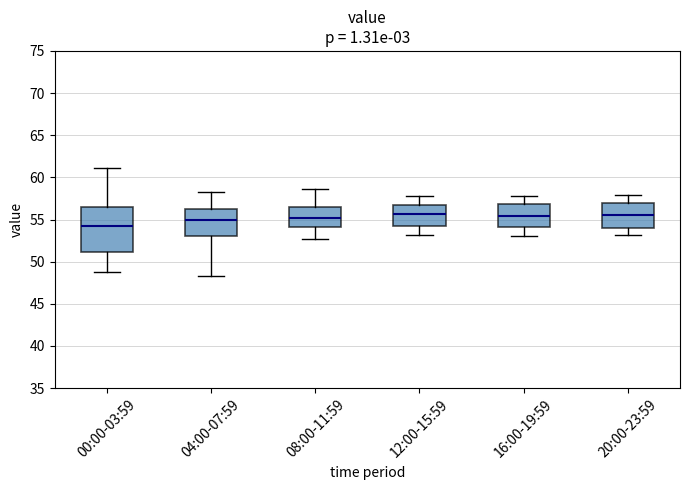

Reading left to right, transcribe this box plot: for each box, give where its median line is, the range the box spans, and where its two whiskers end, as read against the y-axis. The values are not printed on the chart, so give them approximately, as read against the axis.

00:00-03:59: median 54.5, box 51.0 to 56.5, whiskers 49.0 to 61.0
04:00-07:59: median 55.0, box 53.0 to 56.5, whiskers 48.5 to 58.5
08:00-11:59: median 55.0, box 54.0 to 56.5, whiskers 52.5 to 58.5
12:00-15:59: median 55.5, box 54.5 to 56.5, whiskers 53.0 to 58.0
16:00-19:59: median 55.5, box 54.0 to 57.0, whiskers 53.0 to 58.0
20:00-23:59: median 55.5, box 54.0 to 57.0, whiskers 53.0 to 58.0